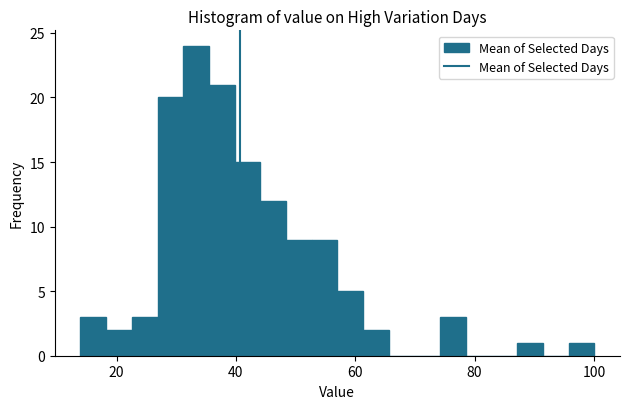

Around what value on the x-axis is the tallest bar? Give the approximate position of its centre, as read against the axis.

34